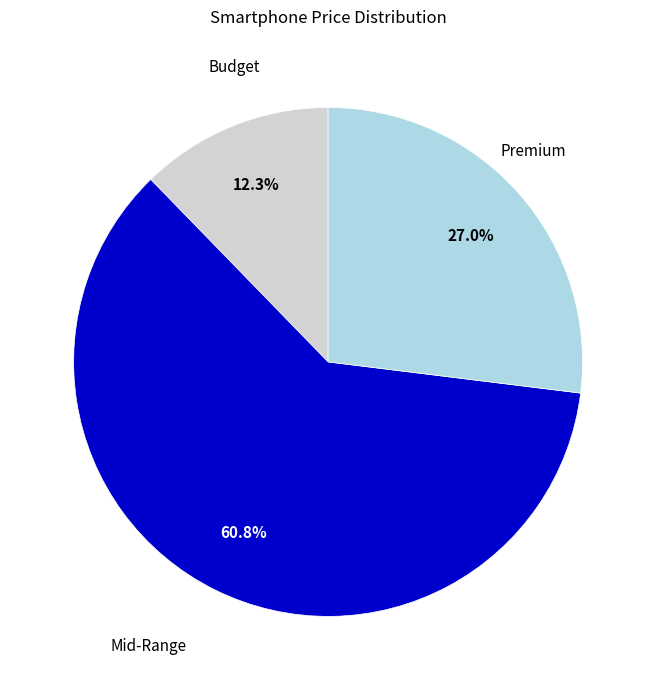

Is there any slice that represents more than half of the pie?

Yes